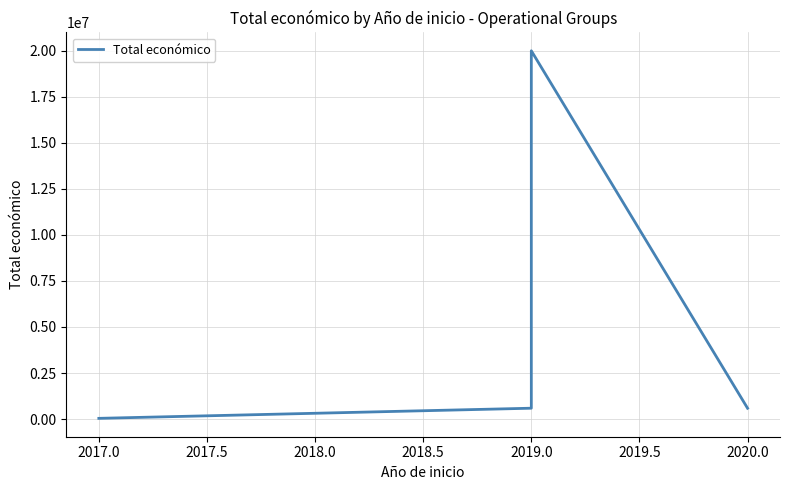

What is the difference between the maximum and minimum values?

19949824